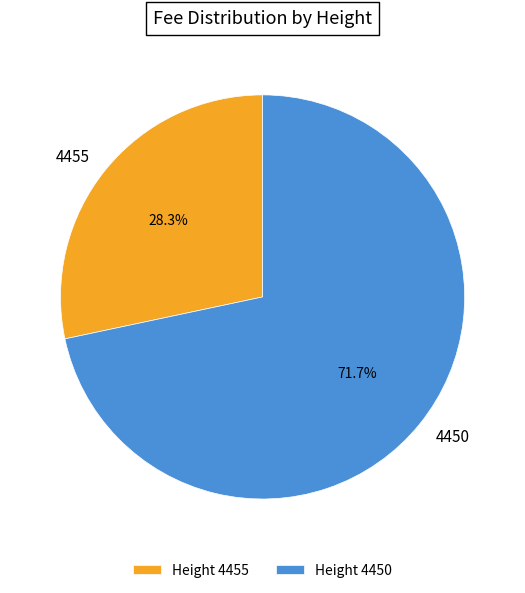

Rank the categories by value from lowest to highest.

4455, 4450